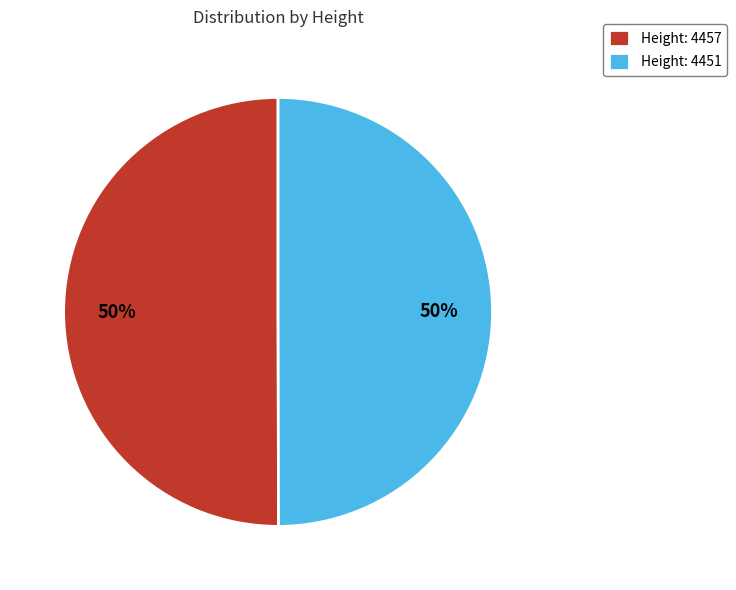

To the nearest percent, what percentage of the pie is Height: 4457?

50%